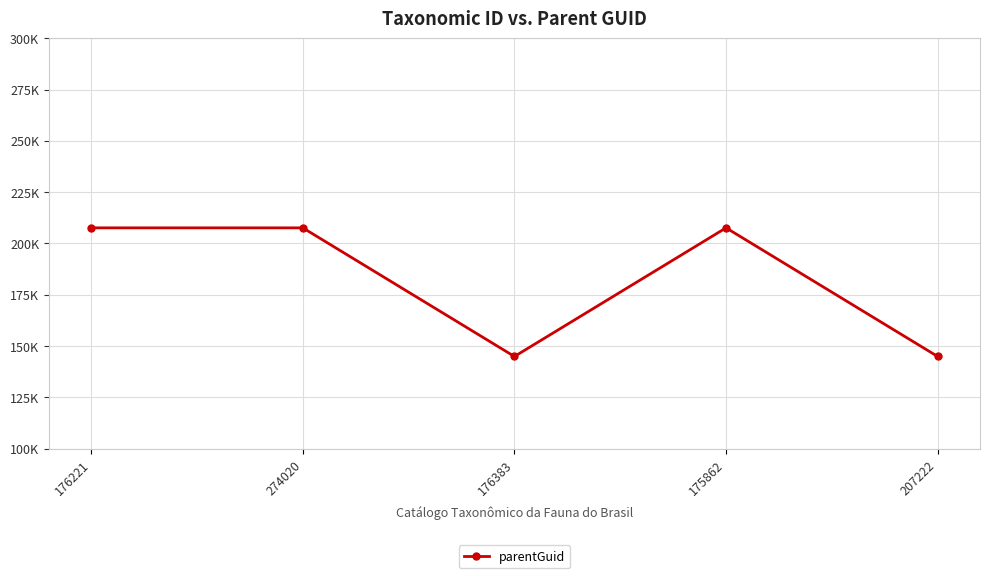

What position from the left is 176383?

3